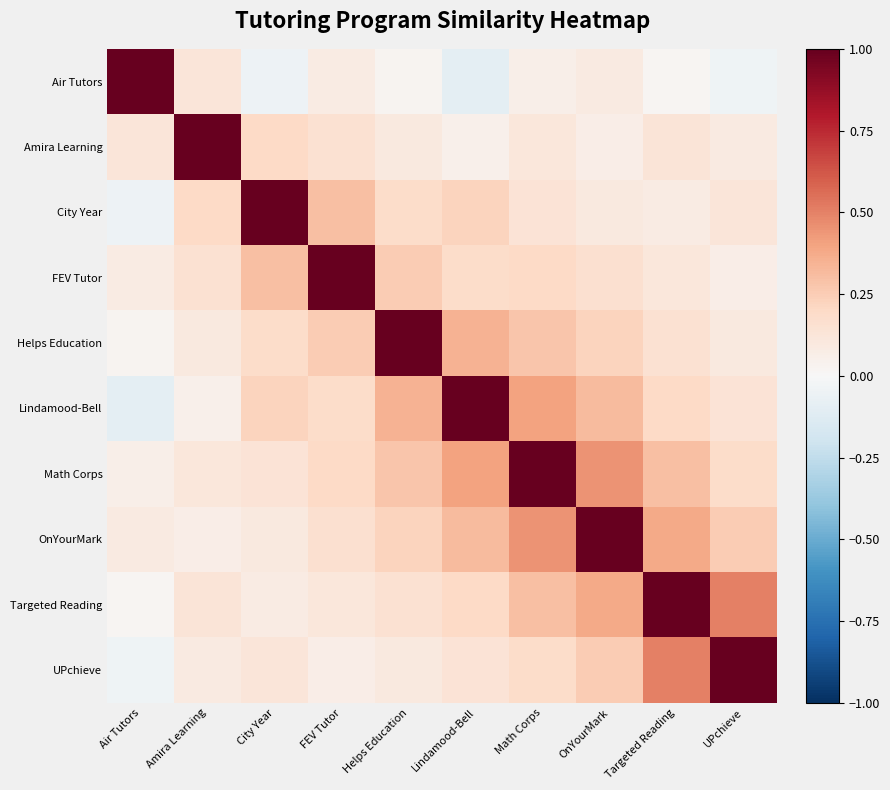

What is the difference between the highest and lowest values at Air Tutors?

1.1